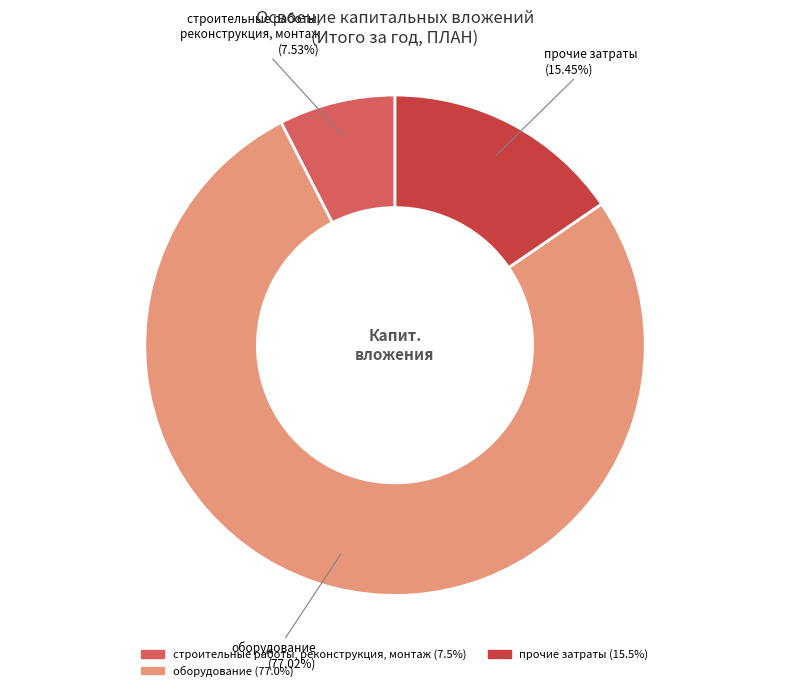

Is there any slice that represents more than half of the pie?

Yes